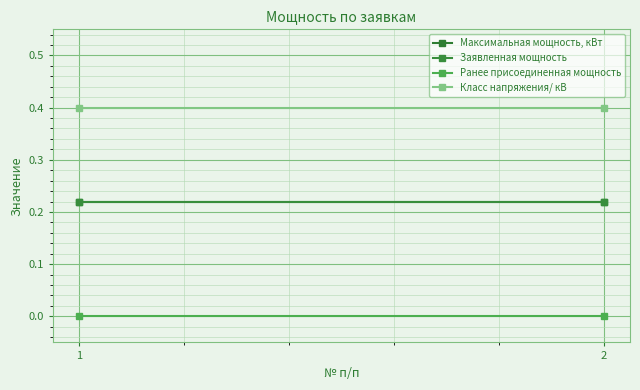

True or false: Максимальная мощность, кВт has a value of 0.2 at 1.

True